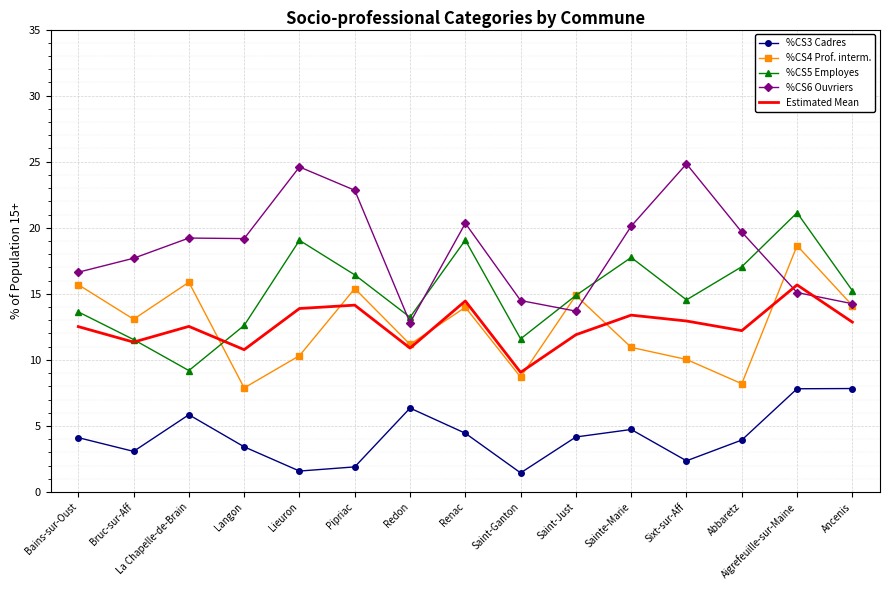

True or false: %CS3 Cadres and %CS6 Ouvriers intersect in this chart.

False